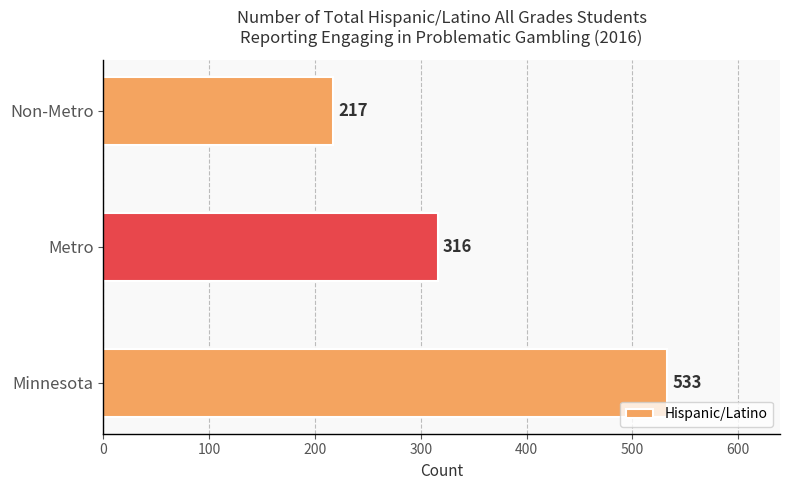

Rank the categories by value from highest to lowest.

Minnesota, Metro, Non-Metro